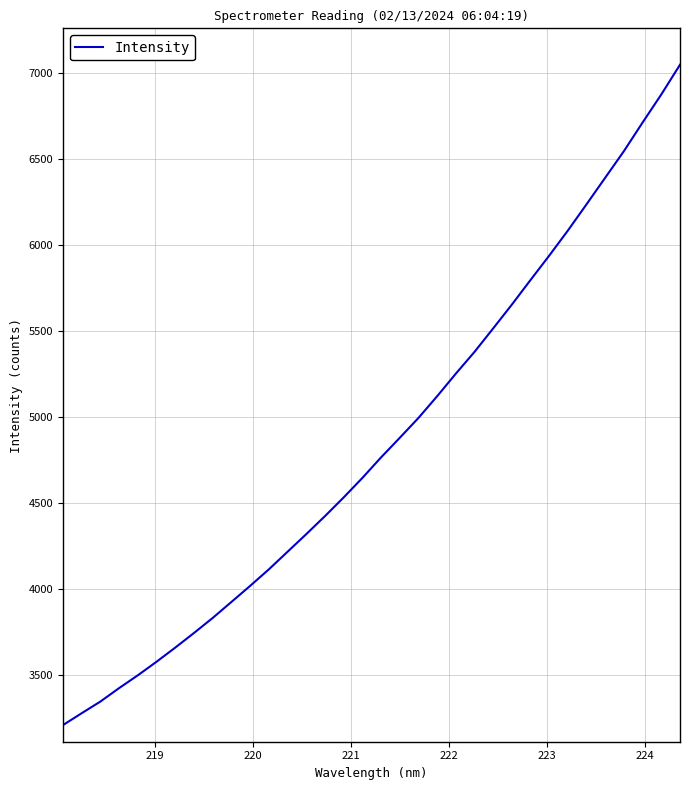

What is the difference between the maximum and minimum values?

3837.4